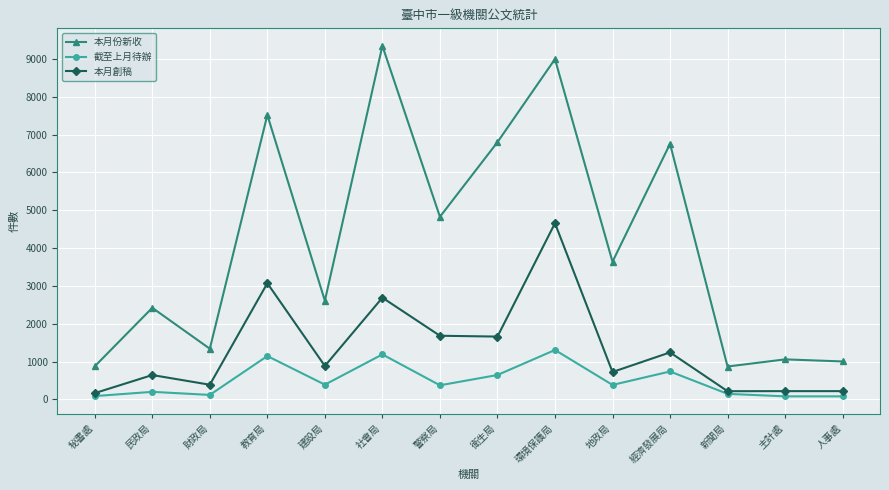

Where is the first local maximum for 本月份新收?

民政局